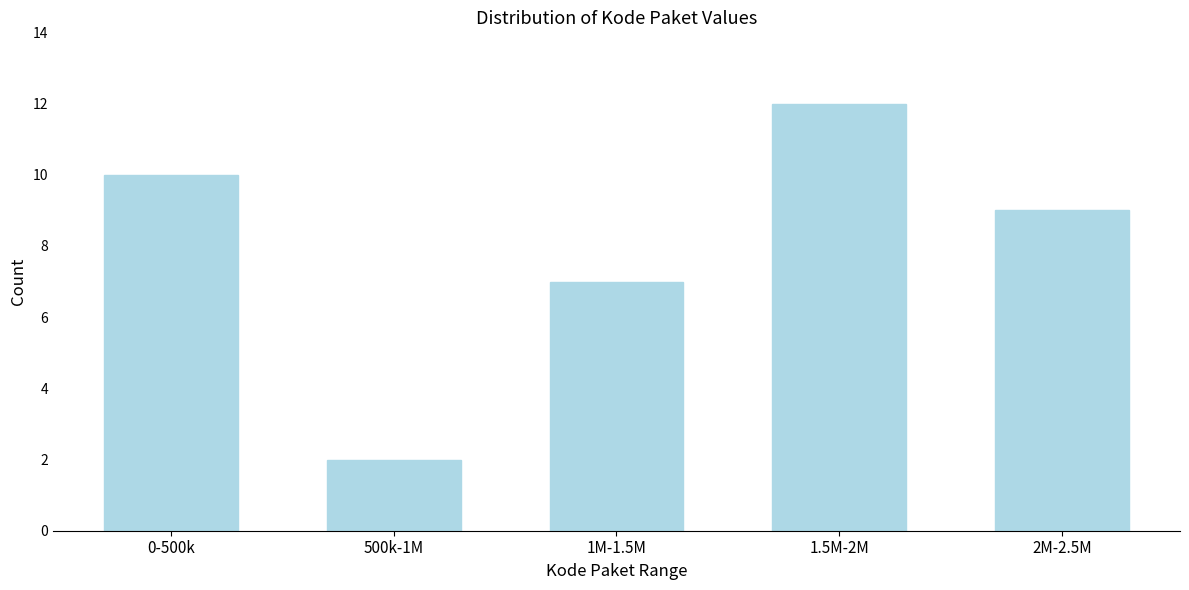

Reading left to right, list all the values displayed in this chart.

10	2	7	12	9